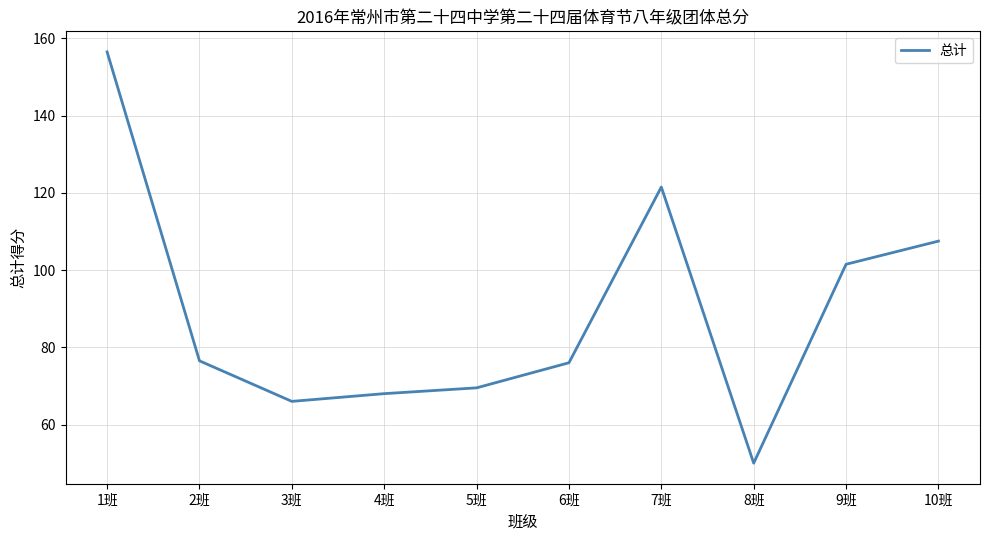

Reading left to right, extract all data points from this chart.

1班=156.5	2班=76.5	3班=66.0	4班=68.0	5班=69.5	6班=76.0	7班=121.5	8班=50.0	9班=101.5	10班=107.5